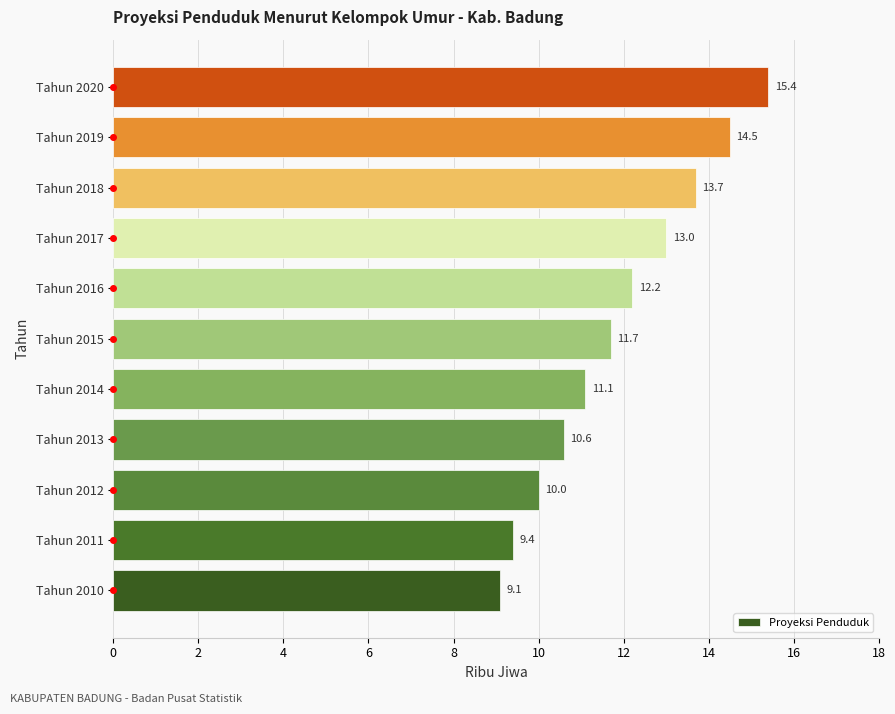

Reading bottom to top, extract all data points from this chart.

Tahun 2010=9.1	Tahun 2011=9.4	Tahun 2012=10.0	Tahun 2013=10.6	Tahun 2014=11.1	Tahun 2015=11.7	Tahun 2016=12.2	Tahun 2017=13.0	Tahun 2018=13.7	Tahun 2019=14.5	Tahun 2020=15.4